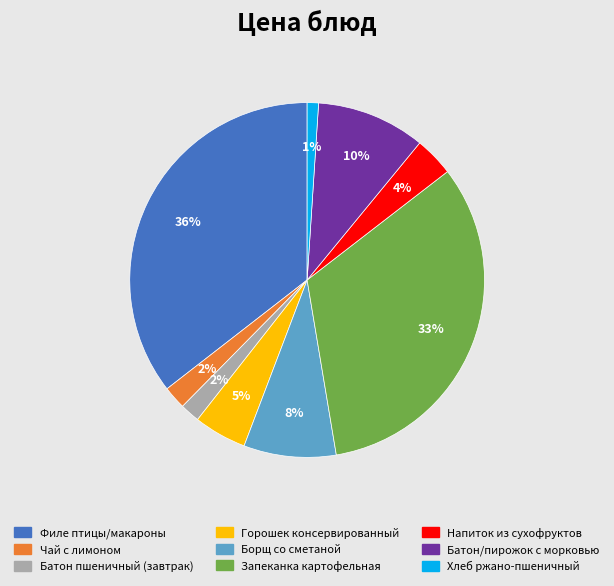

To the nearest percent, what is the average slice percentage?

11%